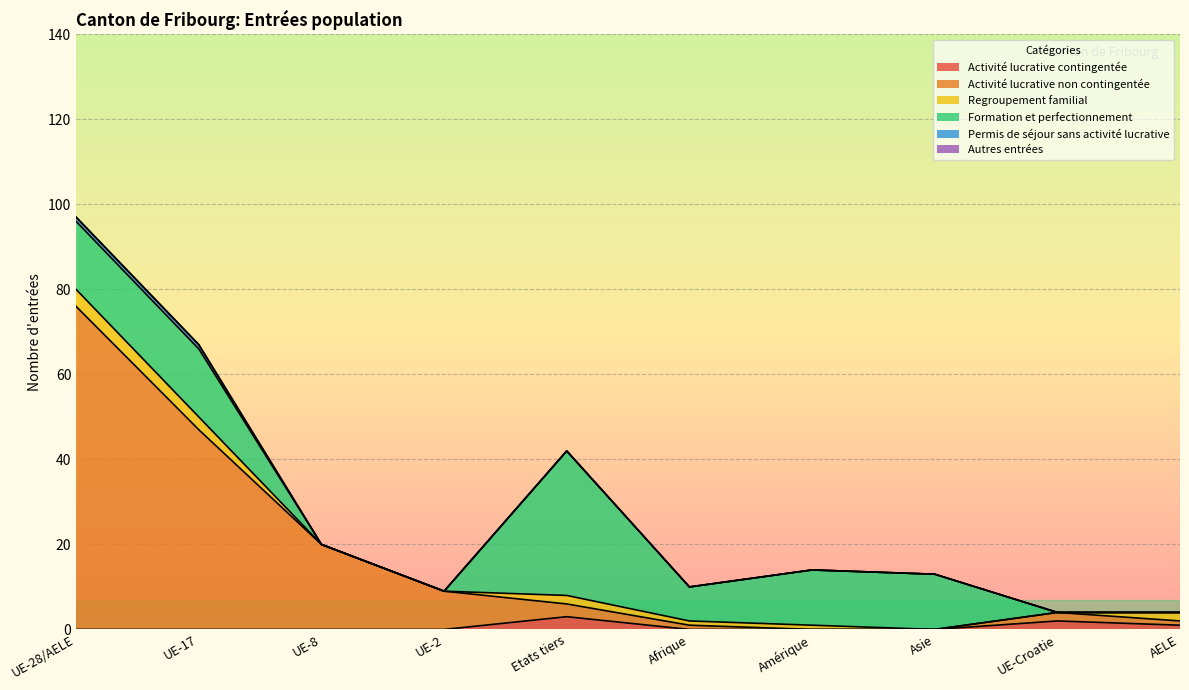

How many lines are shown in the chart?

6